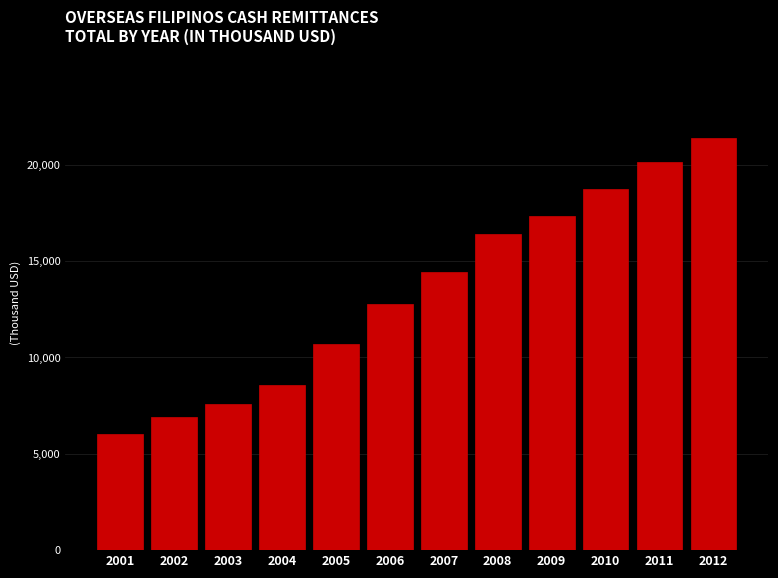

Are the bars horizontal?

No